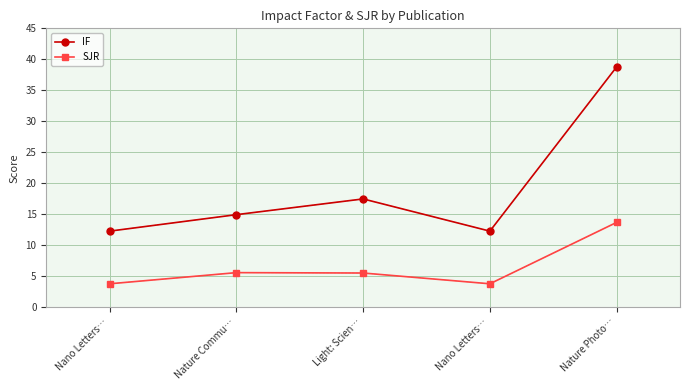

Count the number of categories in the chart.

5